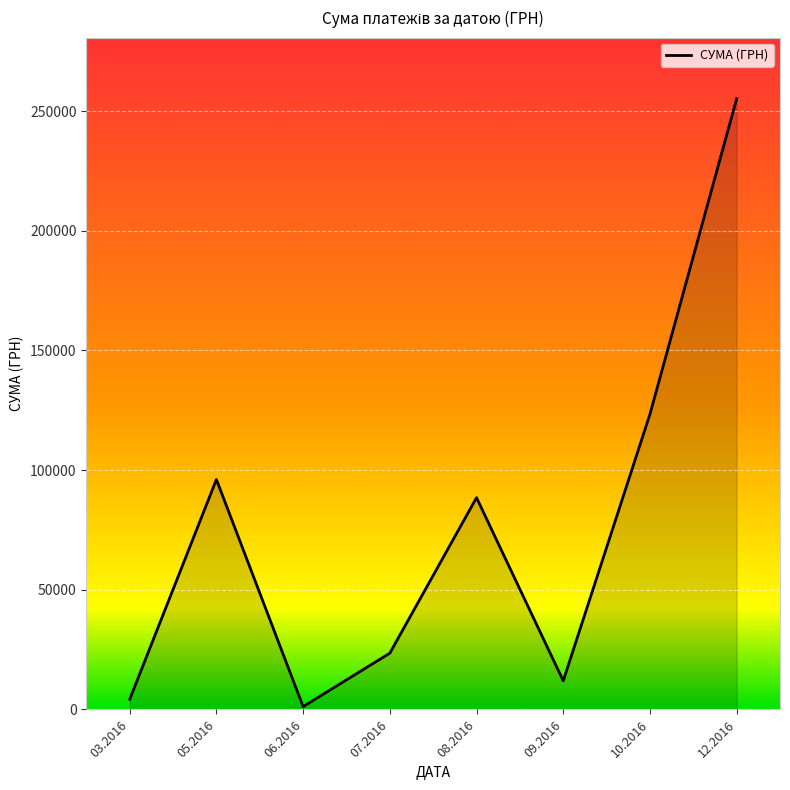

What is the average value?

75492.0